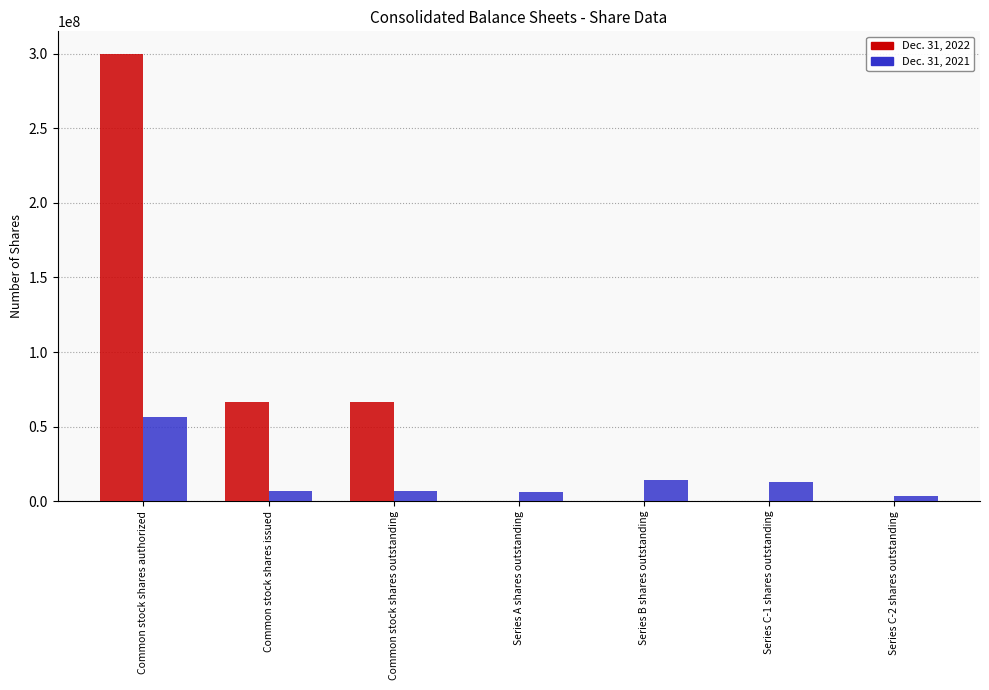

Is it true that Dec. 31, 2022 equals 80955644 at Common stock shares authorized?

False